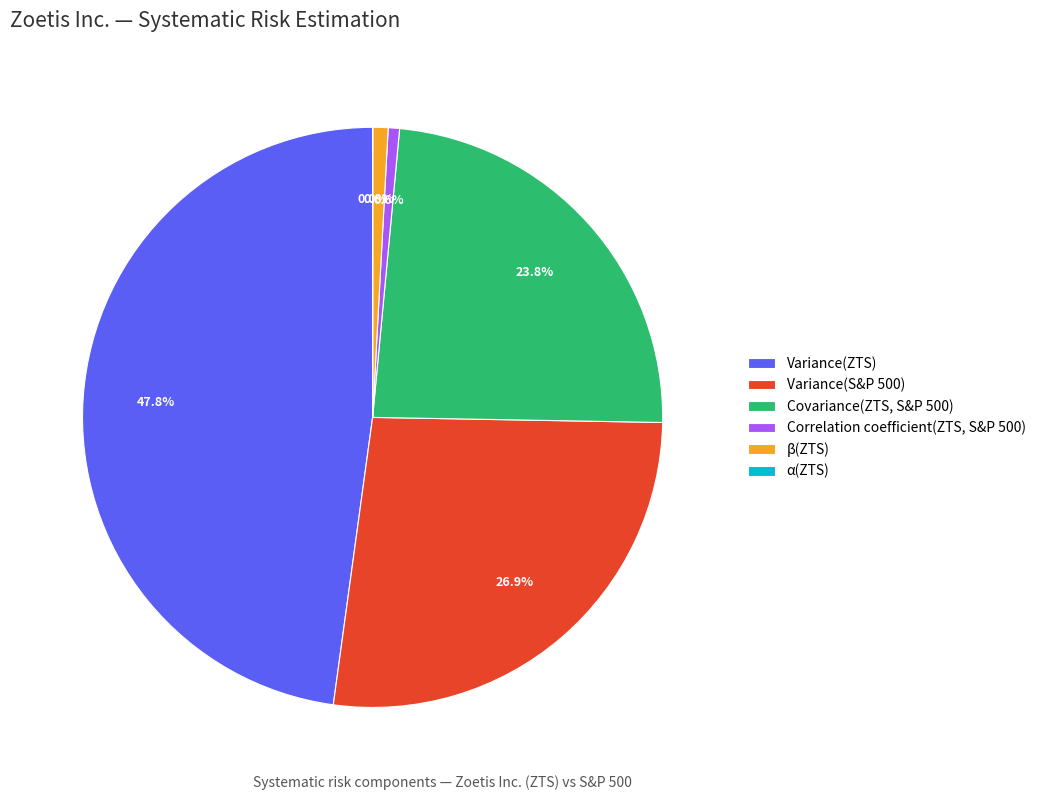

The Covariance(ZTS, S&P 500) slice represents 34% of the pie. True or false?

False